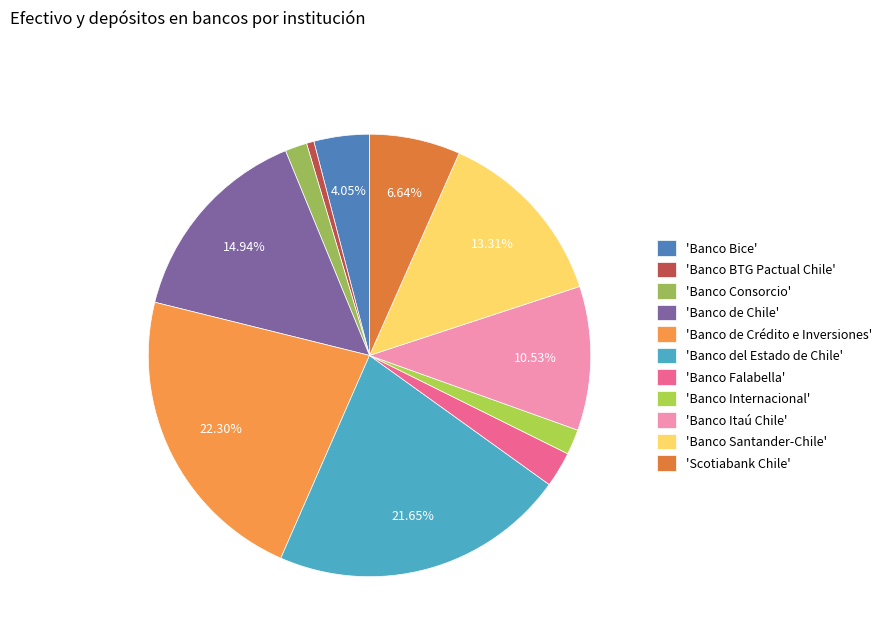

How many segments does this pie chart have?

11